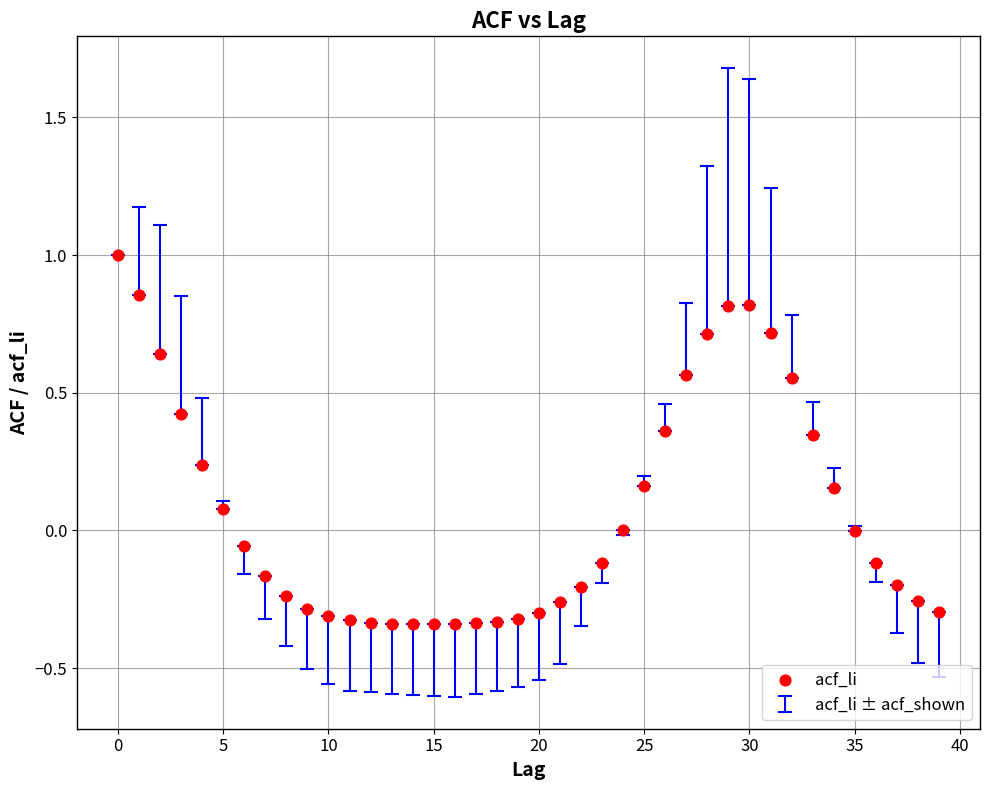

What is the range of Y values (max minus min)?

1.3